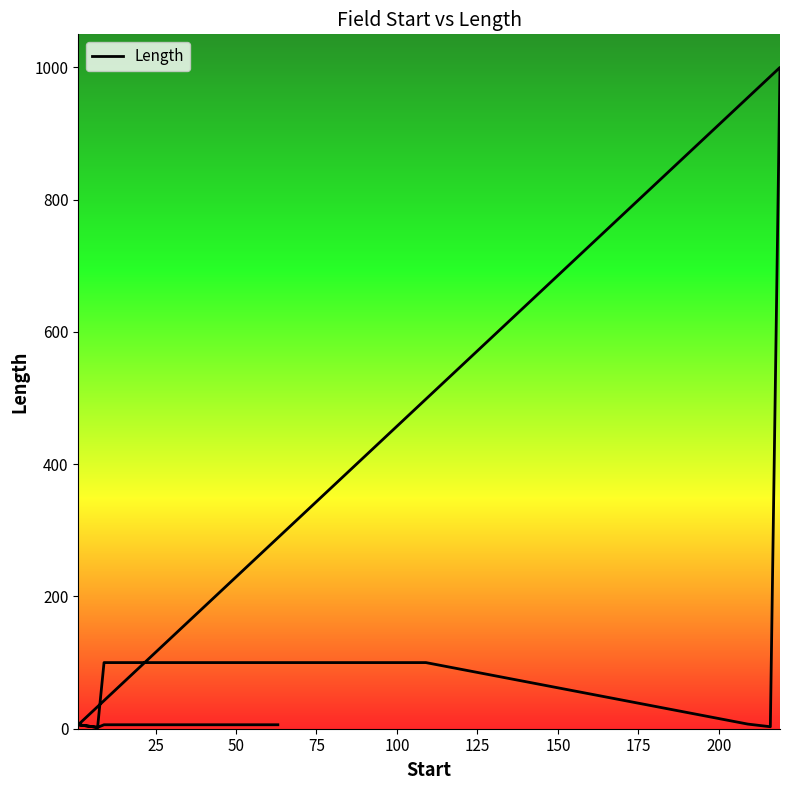

How many lines are shown in the chart?

1